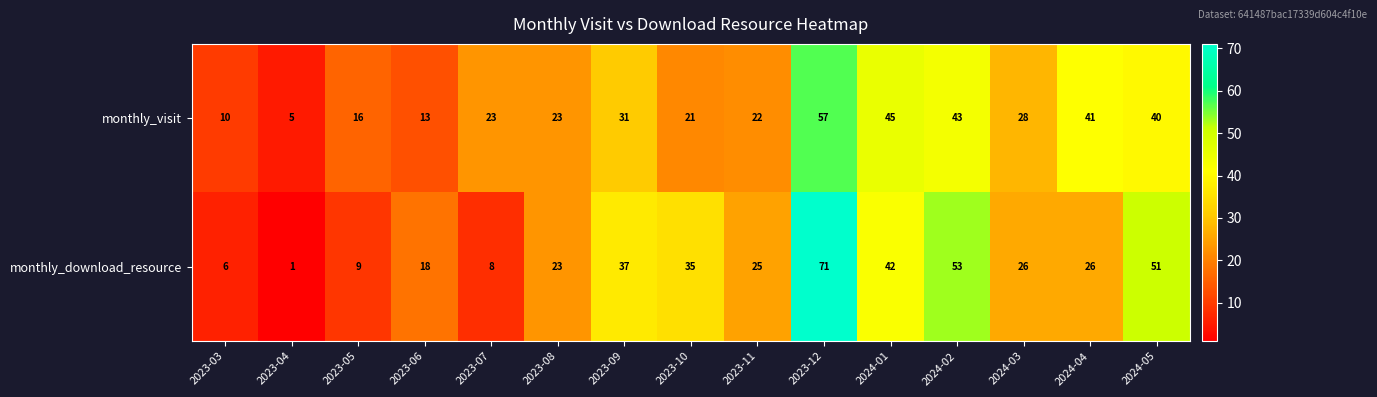

How many data points does each series have?

15